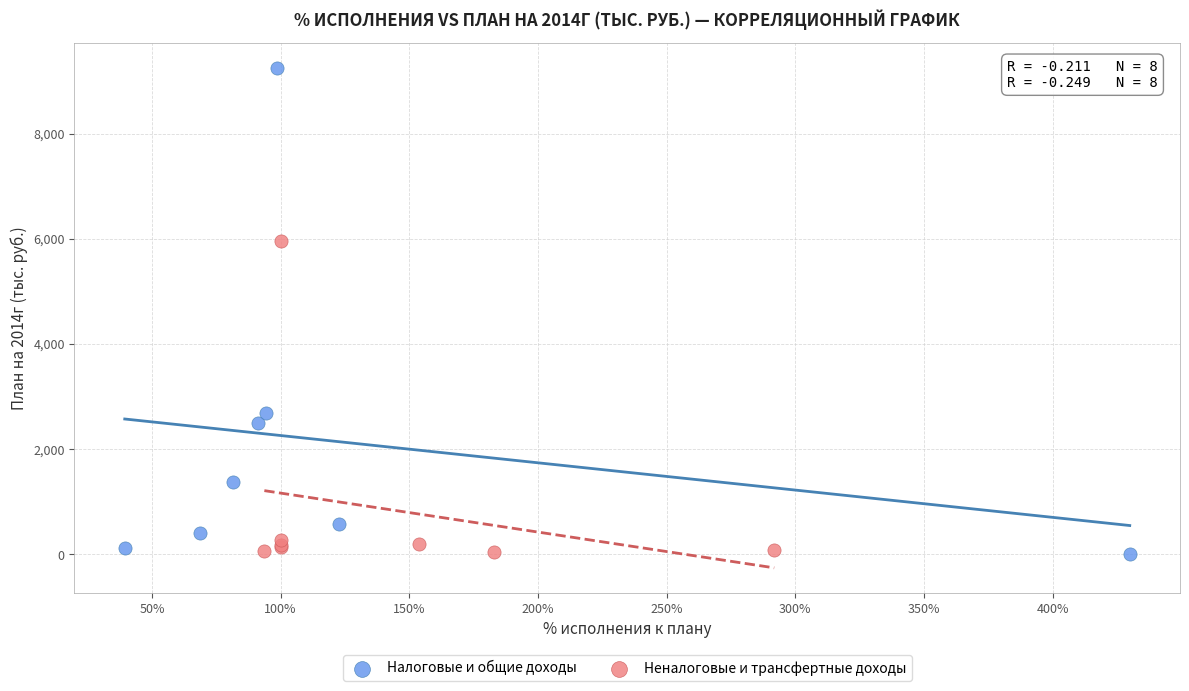

Which series contains the highest Y value?

Налоговые и общие доходы